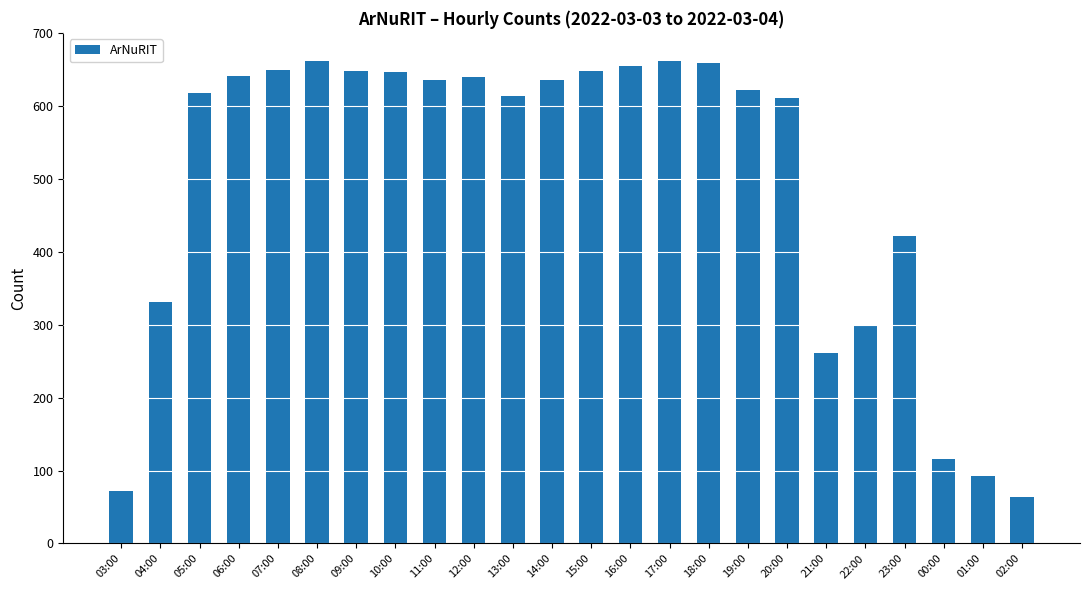

Between 18:00 and 07:00, which is larger?

18:00